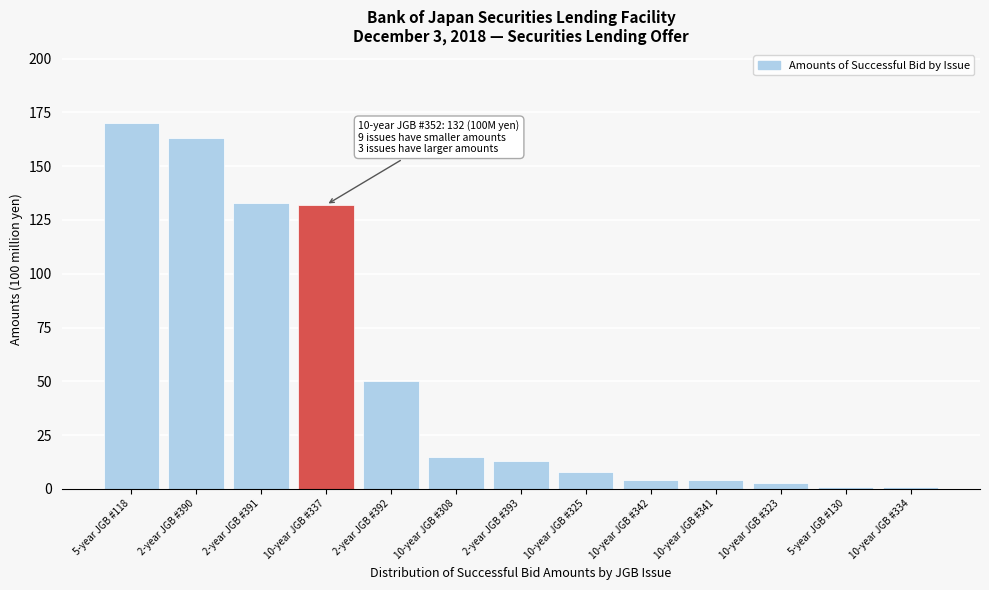

Reading left to right, what are all the values shown in this chart?

5-year JGB #118=170	2-year JGB #390=163	2-year JGB #391=133	10-year JGB #337=132	2-year JGB #392=50	10-year JGB #308=15	2-year JGB #393=13	10-year JGB #325=8	10-year JGB #342=4	10-year JGB #341=4	10-year JGB #323=3	5-year JGB #130=1	10-year JGB #334=1